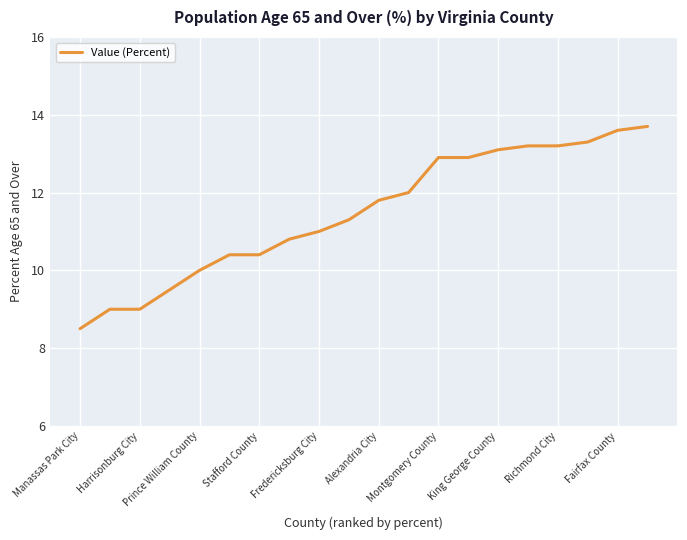

Reading left to right, what are all the values shown in this chart?

8.5	9.0	9.0	9.5	10.0	10.4	10.4	10.8	11.0	11.3	11.8	12.0	12.9	12.9	13.1	13.2	13.2	13.3	13.6	13.7